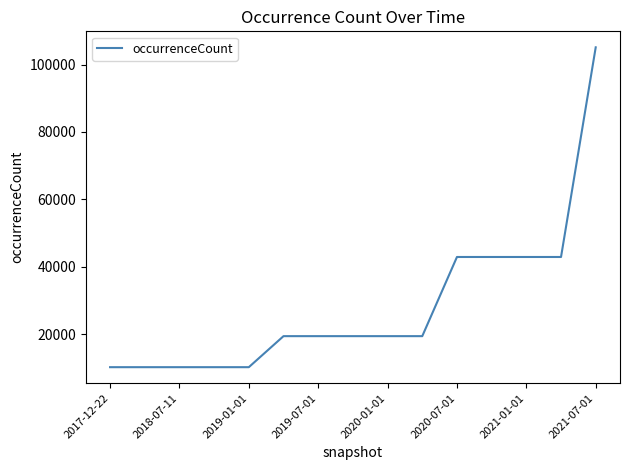

What is the maximum value shown in the chart?

105120